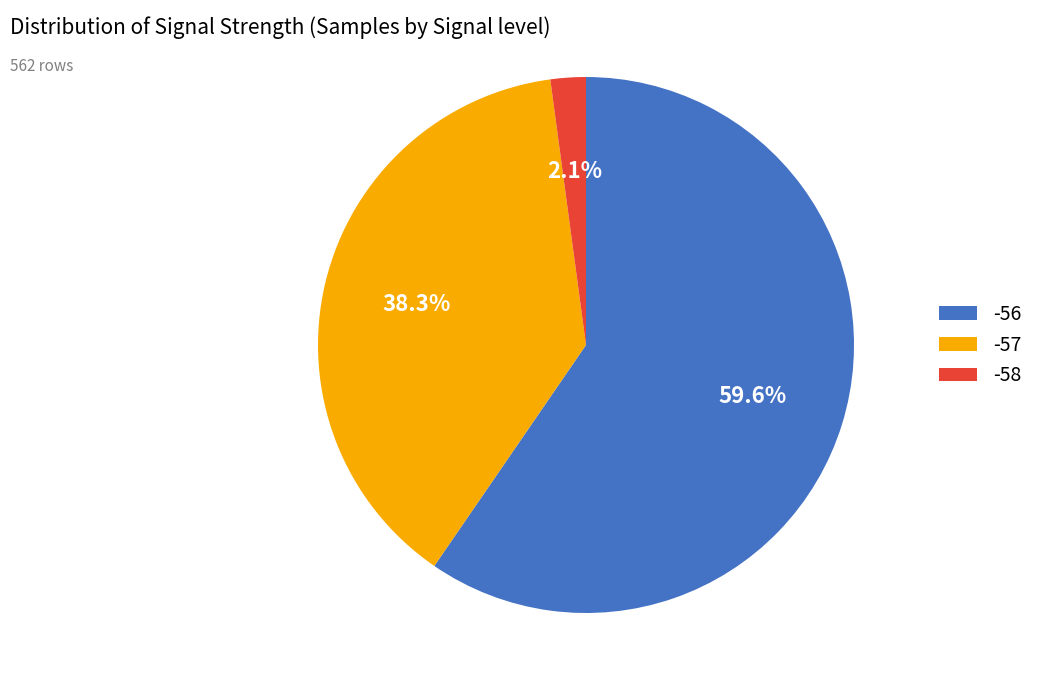

To the nearest percent, what is the average slice percentage?

33%